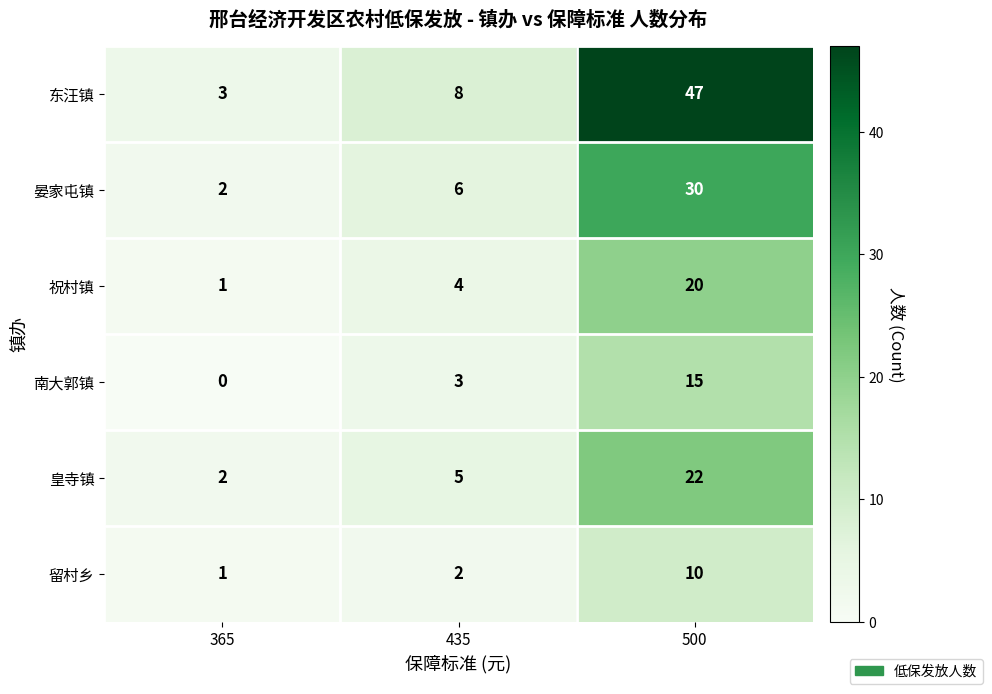

Rank the series at 435 from highest to lowest value.

东汪镇, 晏家屯镇, 皇寺镇, 祝村镇, 南大郭镇, 留村乡